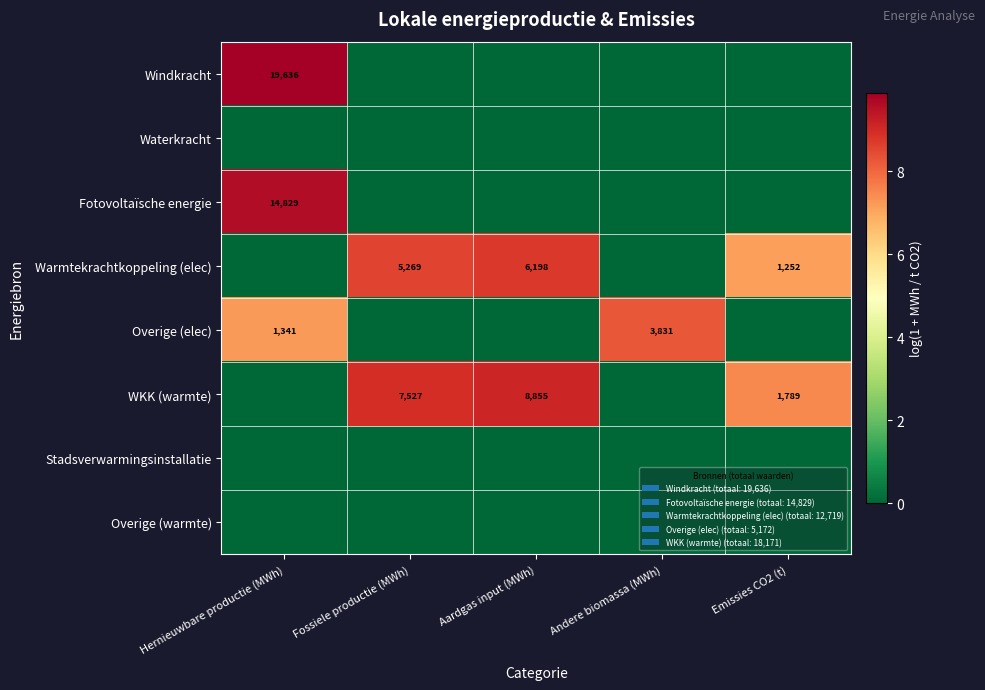

The value of WKK (warmte) at Emissies CO2 (t) is 378. True or false?

False